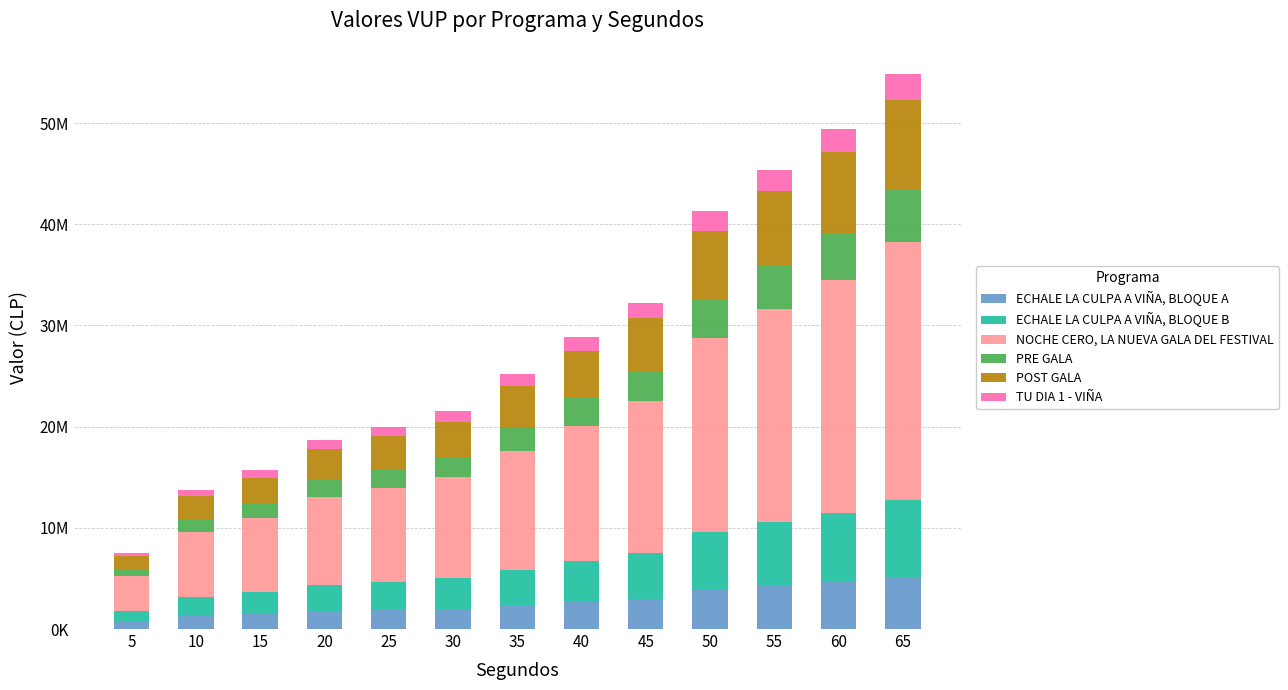

True or false: PRE GALA has a value of 700000 at 5.

True